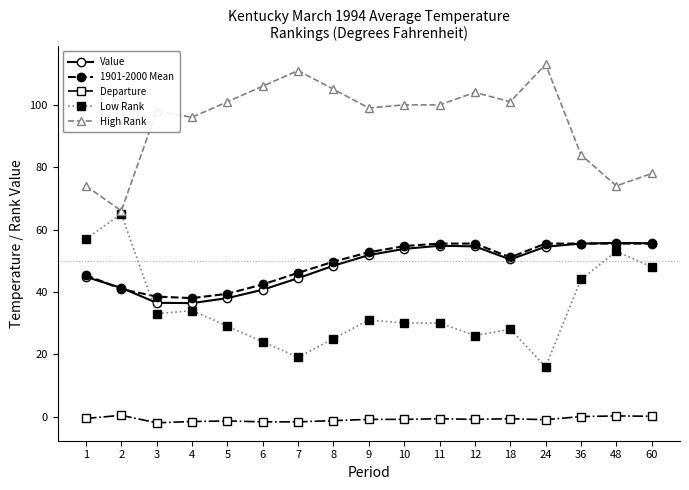

True or false: 1901-2000 Mean and High Rank cross at least once.

False